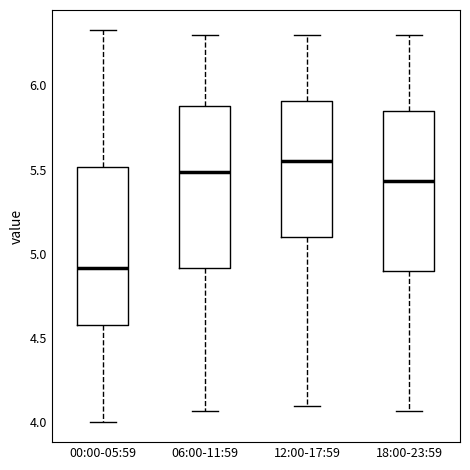

Reading left to right, transcribe this box plot: for each box, give where its median line is, the range the box spans, and where its two whiskers end, as read against the y-axis. The values are not printed on the chart, so give them approximately, as read against the axis.

00:00-05:59: median 4.90, box 4.60 to 5.50, whiskers 4.00 to 6.35
06:00-11:59: median 5.50, box 4.90 to 5.90, whiskers 4.05 to 6.30
12:00-17:59: median 5.55, box 5.10 to 5.90, whiskers 4.10 to 6.30
18:00-23:59: median 5.45, box 4.90 to 5.85, whiskers 4.05 to 6.30